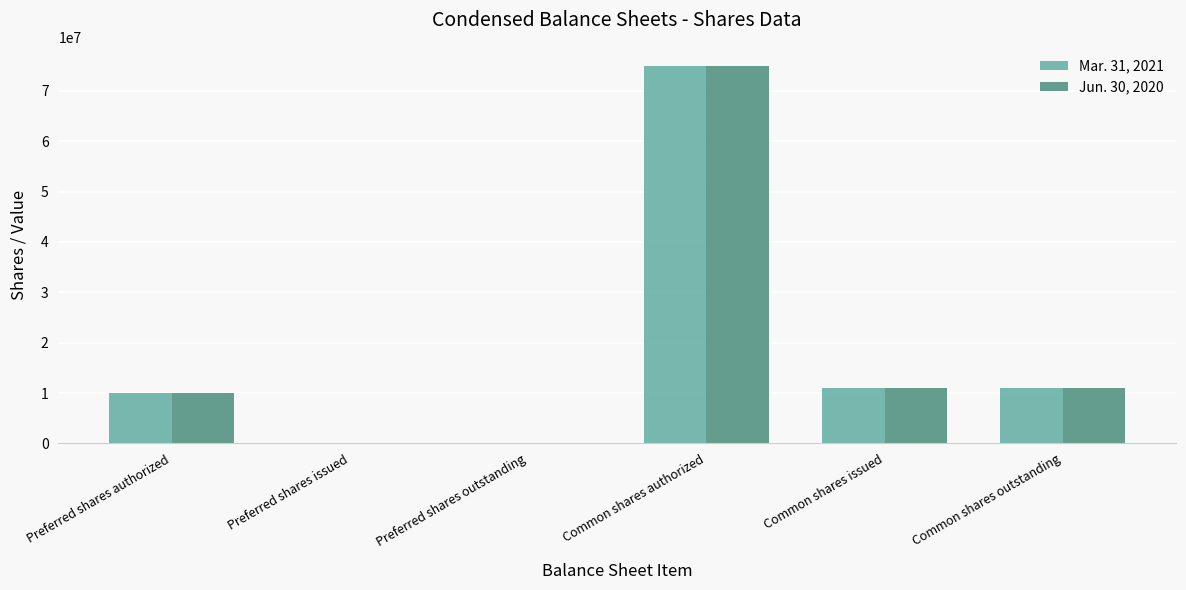

How many series are shown in this chart?

2